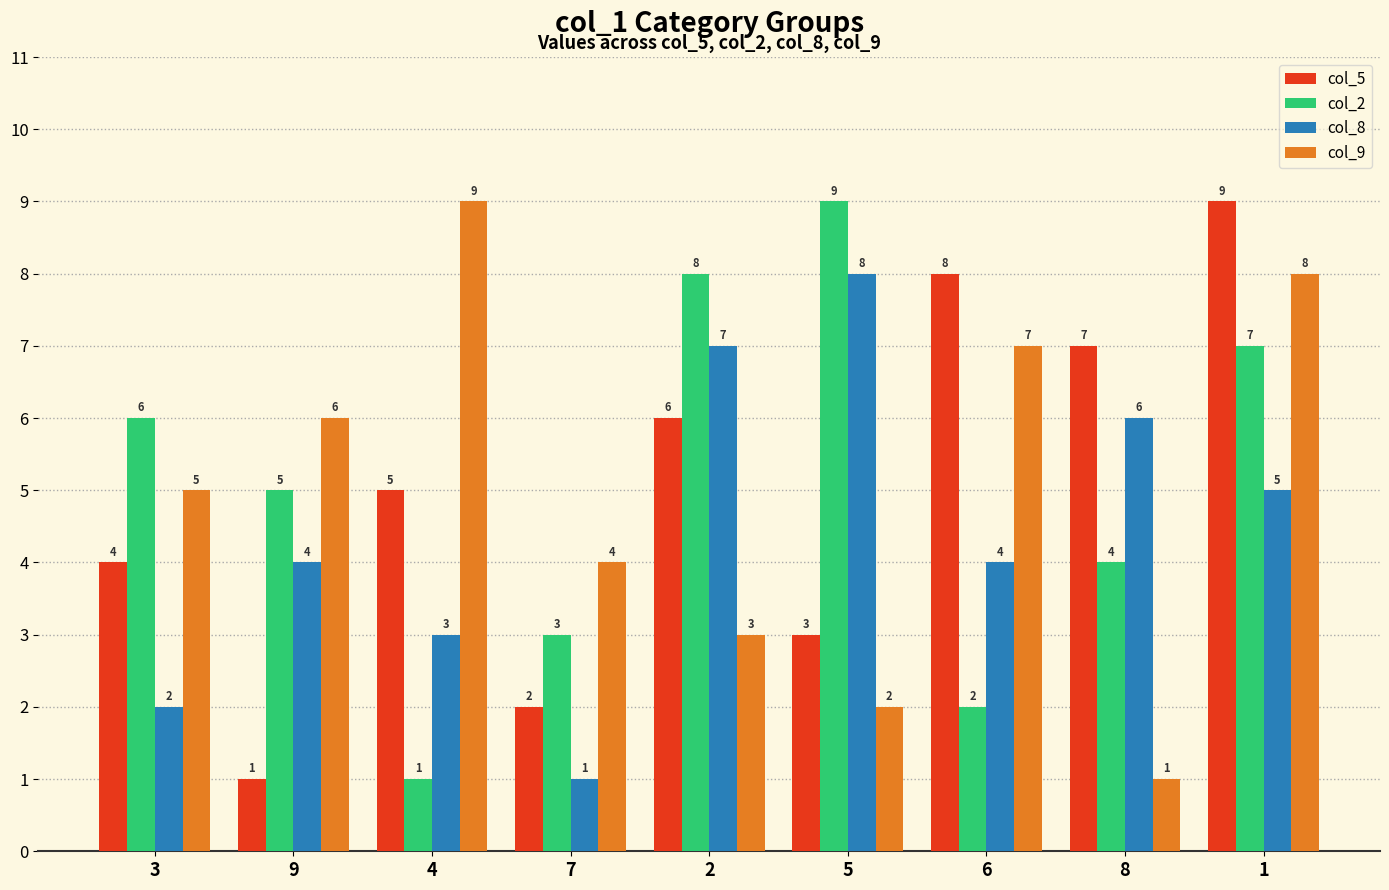

Reading left to right, what are all the values shown in this chart?

col_5: 3=4	9=1	4=5	7=2	2=6	5=3	6=8	8=7	1=9
col_2: 3=6	9=5	4=1	7=3	2=8	5=9	6=2	8=4	1=7
col_8: 3=2	9=4	4=3	7=1	2=7	5=8	6=4	8=6	1=5
col_9: 3=5	9=6	4=9	7=4	2=3	5=2	6=7	8=1	1=8